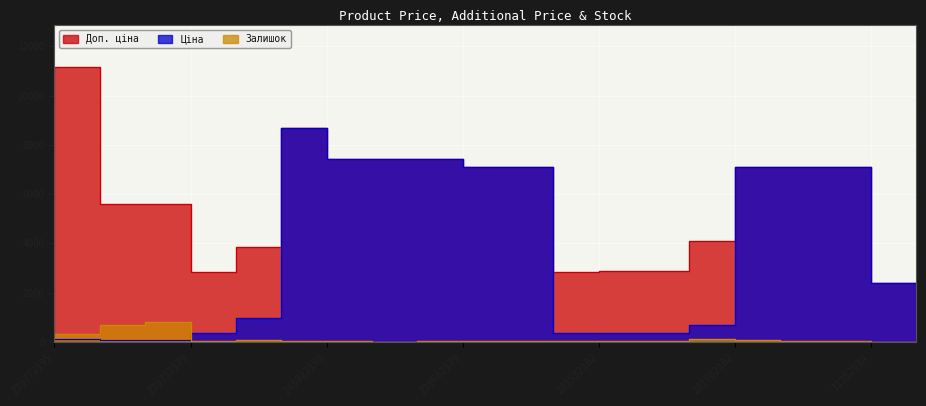

List the labels in order of Ціна value, largest first.

248922198, 239682195, 239682193, 239682179, 11352184, 11352182, 11352151, 11352036, 11352034, 11351861, 283892151, 283502182, 283522182, 283522151, 283532151, 283532182, 239772195, 239772179, 239732195, 239732179